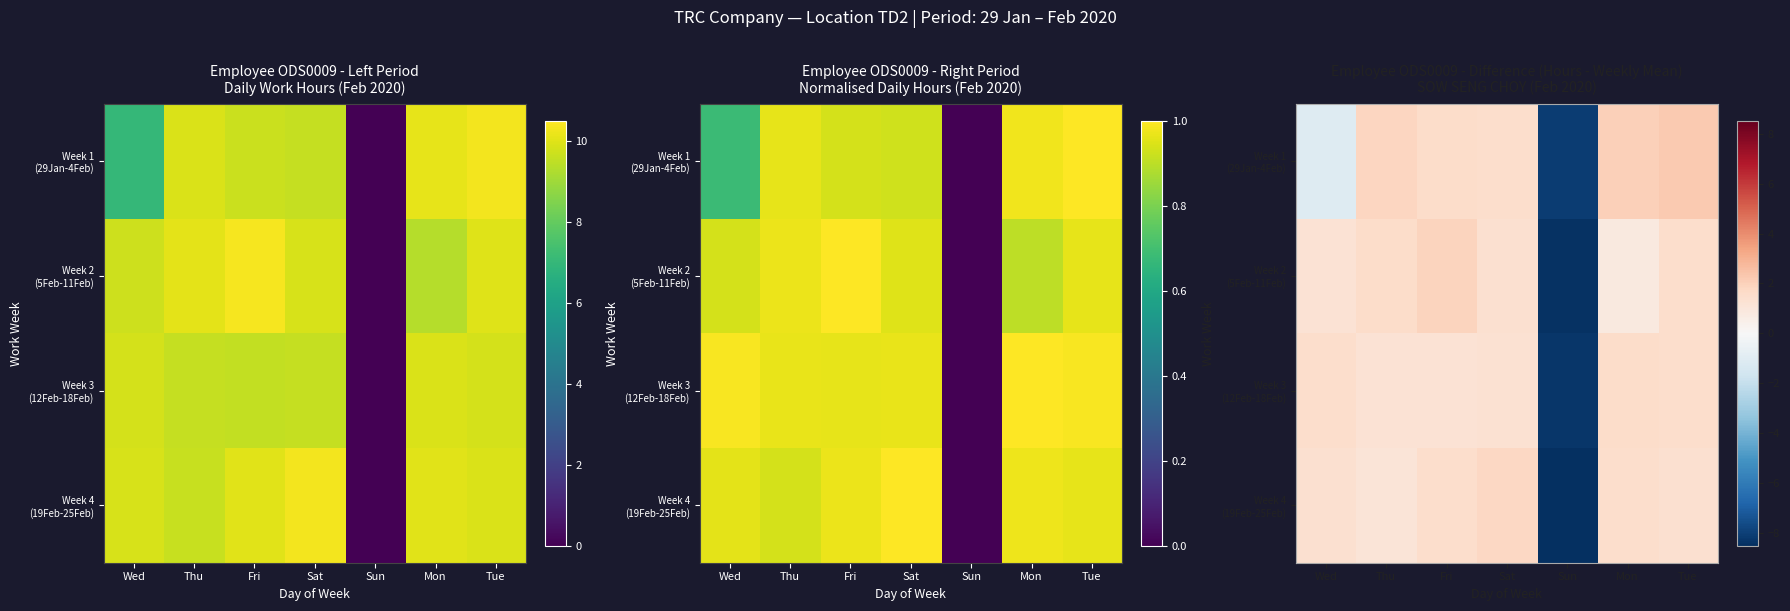

How many distinct data groups are displayed?

4